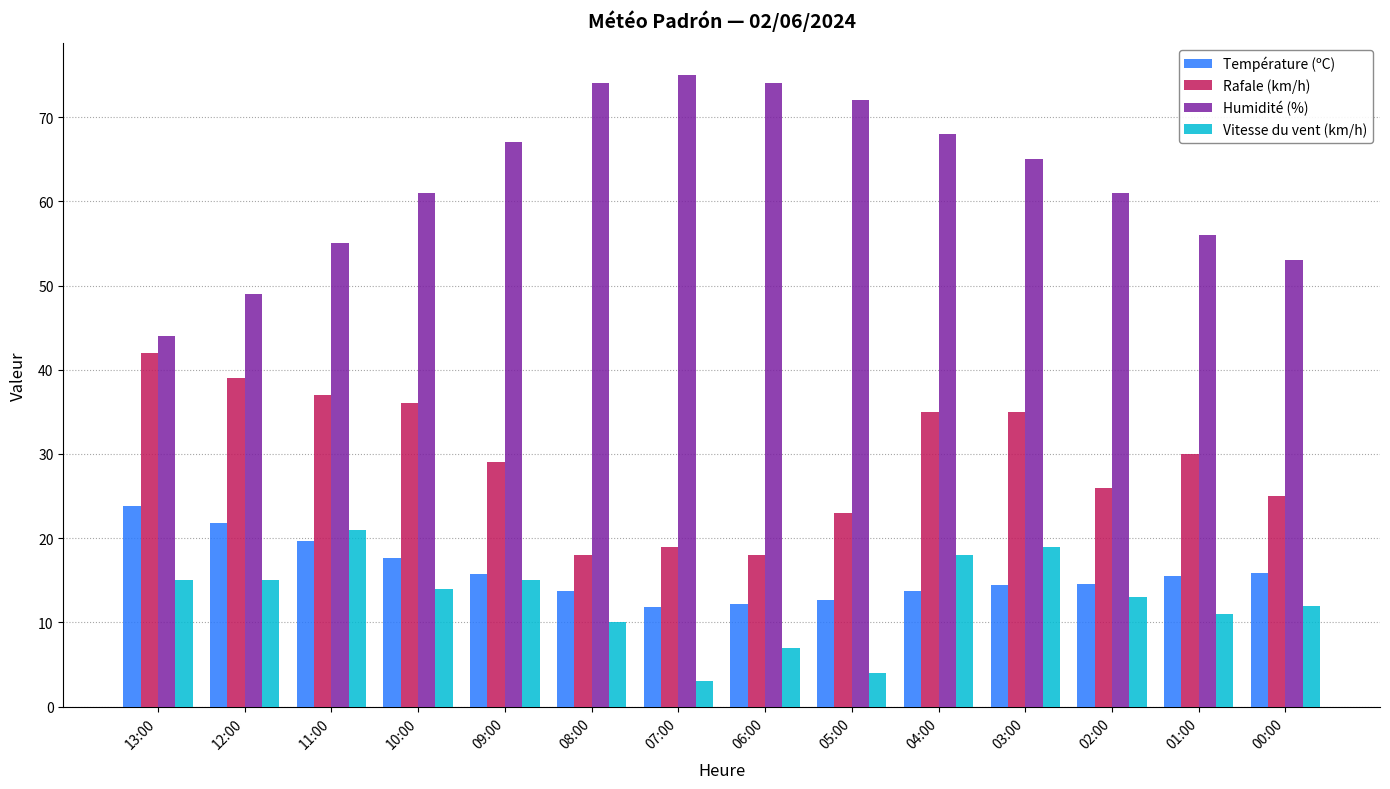

Where does the Rafale (km/h) series first go above 30?

13:00